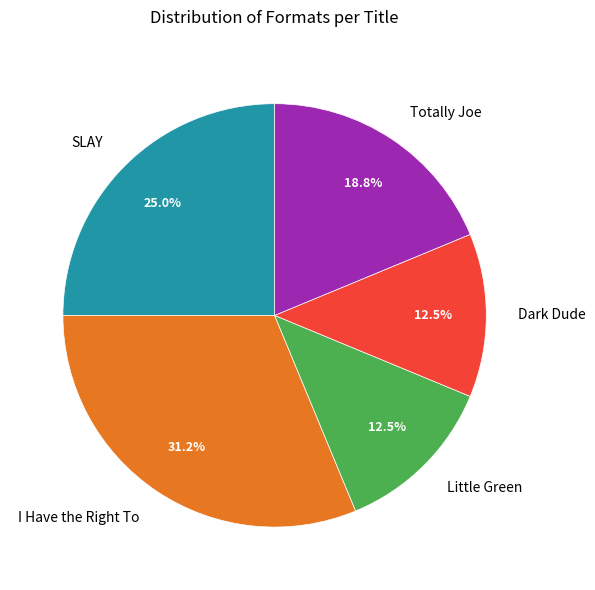

Is there a majority slice in this chart?

No